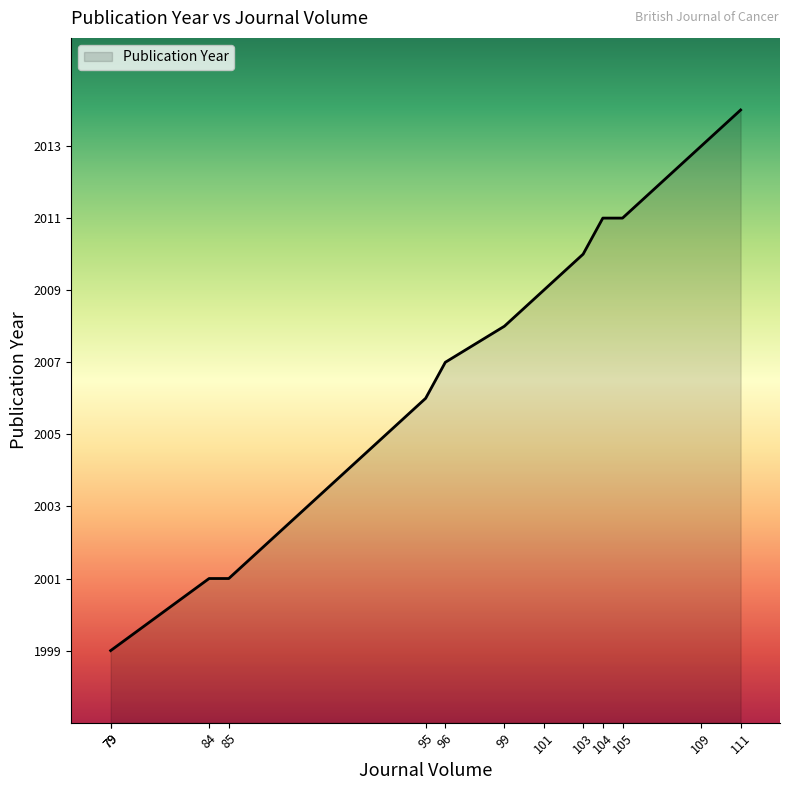

What is the difference between the second highest and minimum values?

14